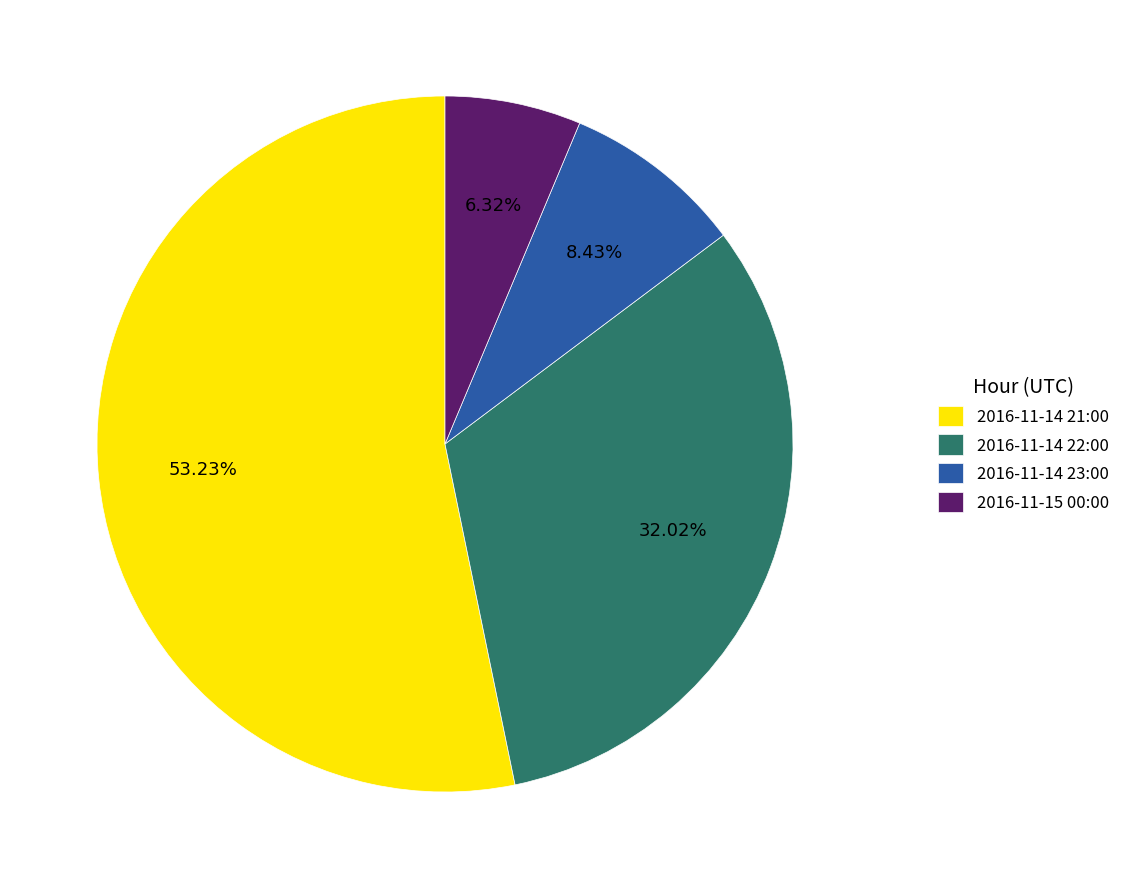

Between 2016-11-15 00:00 and 2016-11-14 23:00, which is larger?

2016-11-14 23:00